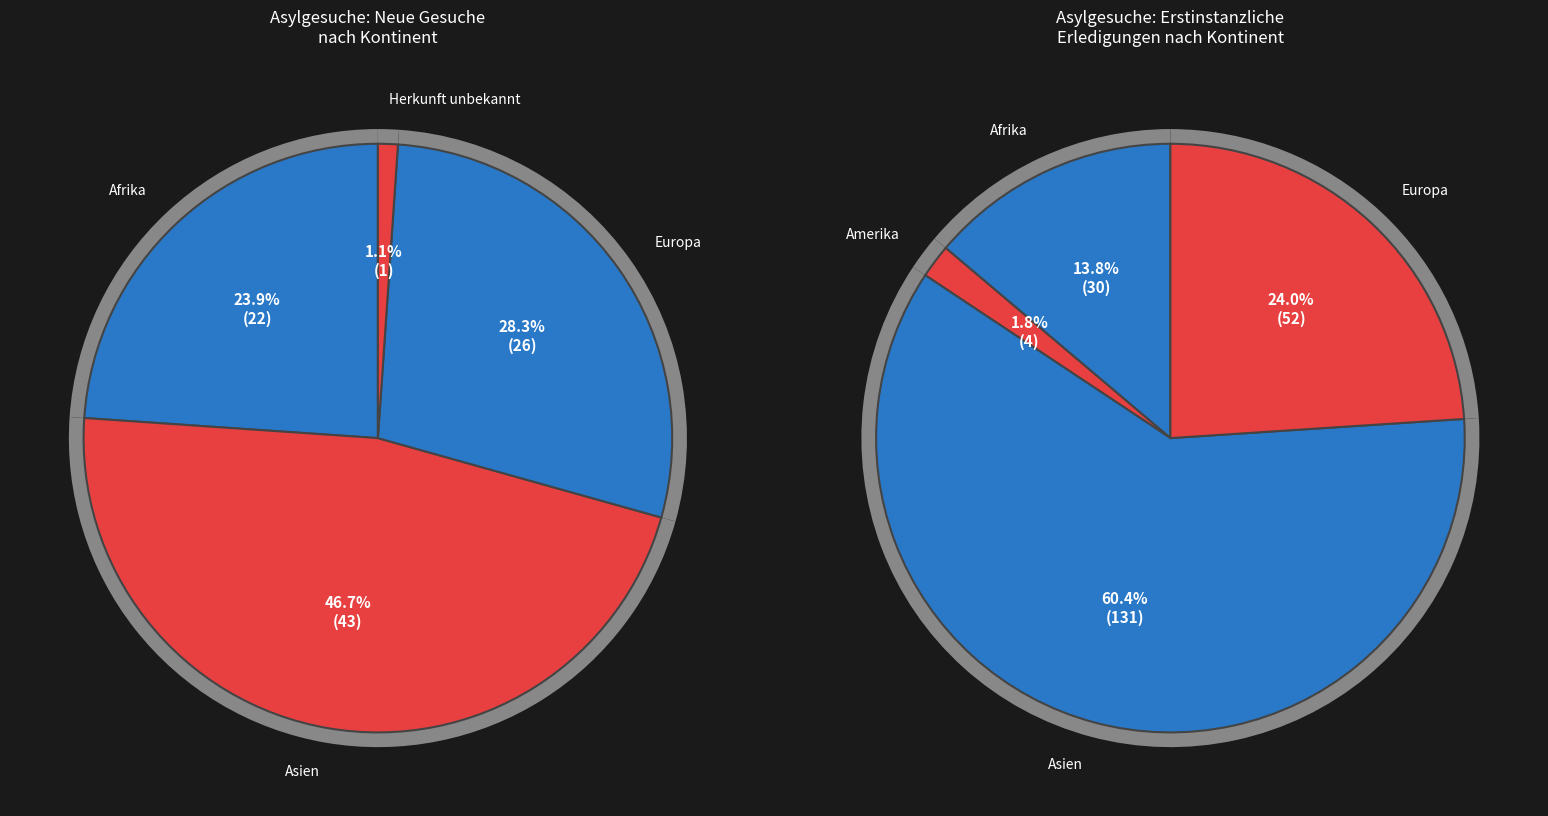

Does Europa account for over 50% of the chart?

No